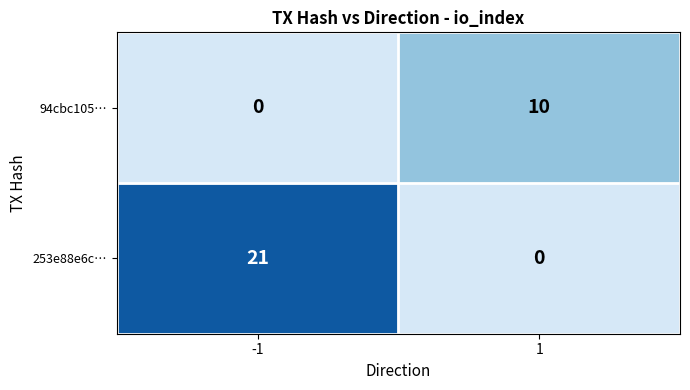

What is the greatest value displayed?

21